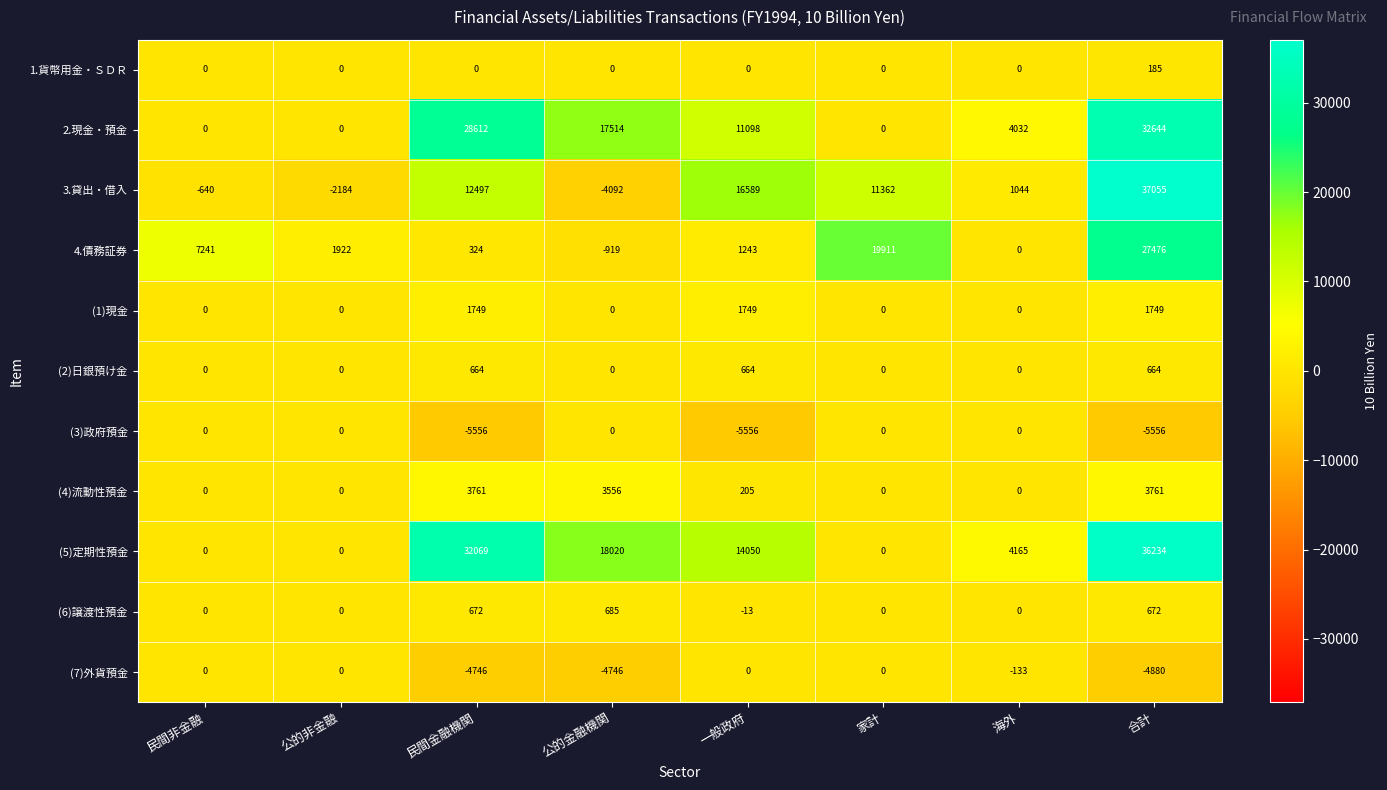

At which label does (6)譲渡性預金 reach its peak?

公的金融機関